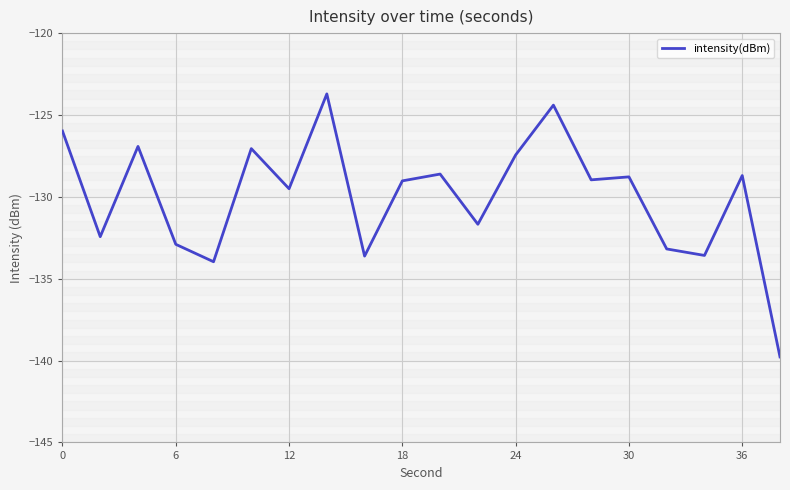

What is the difference between the maximum and minimum values?

16.1